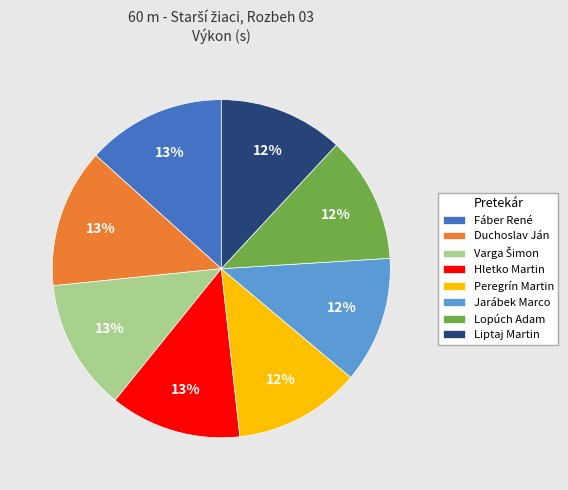

To the nearest percent, what is the difference between the Fáber René and Peregrín Martin slice percentages?

1%